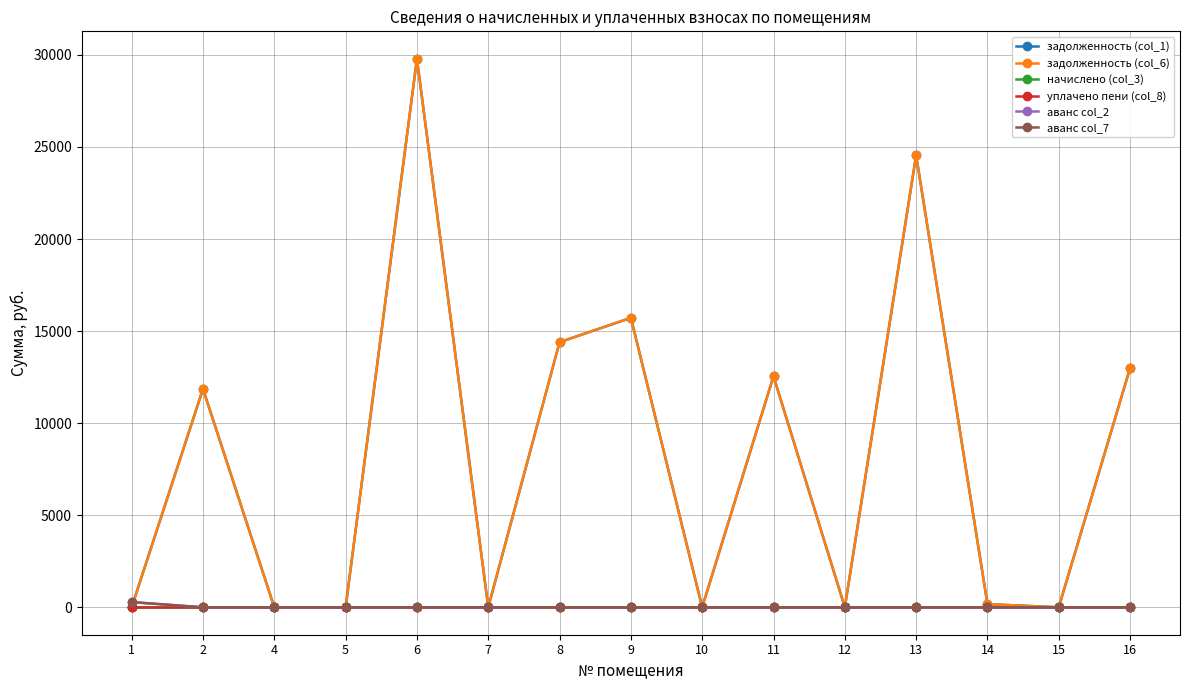

How many lines are shown in the chart?

6